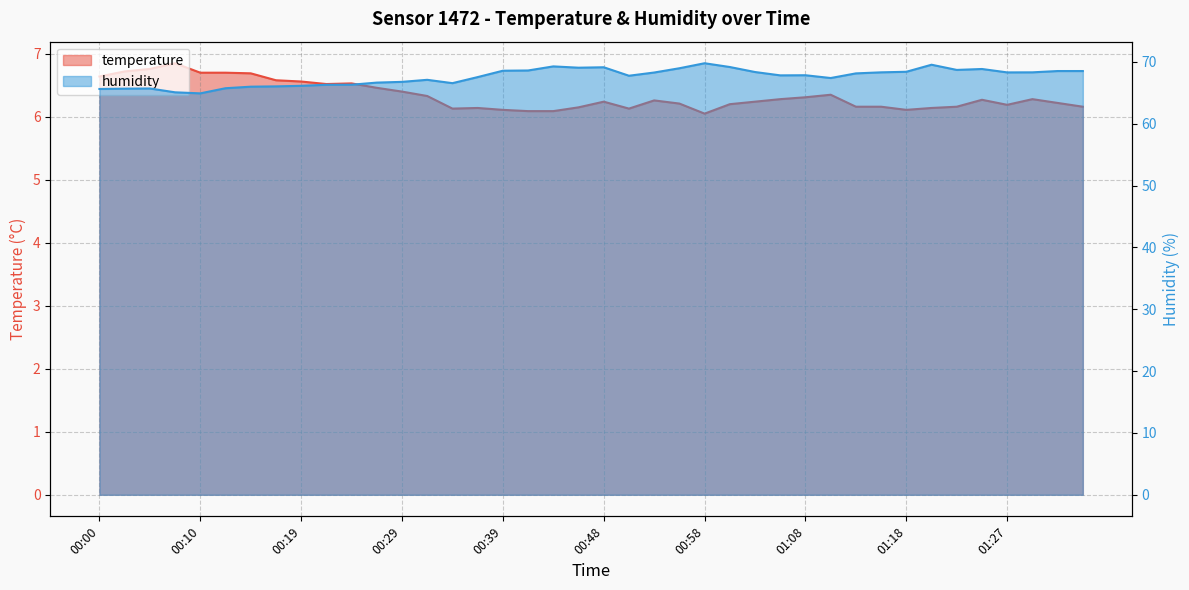

True or false: humidity and temperature intersect in this chart.

False